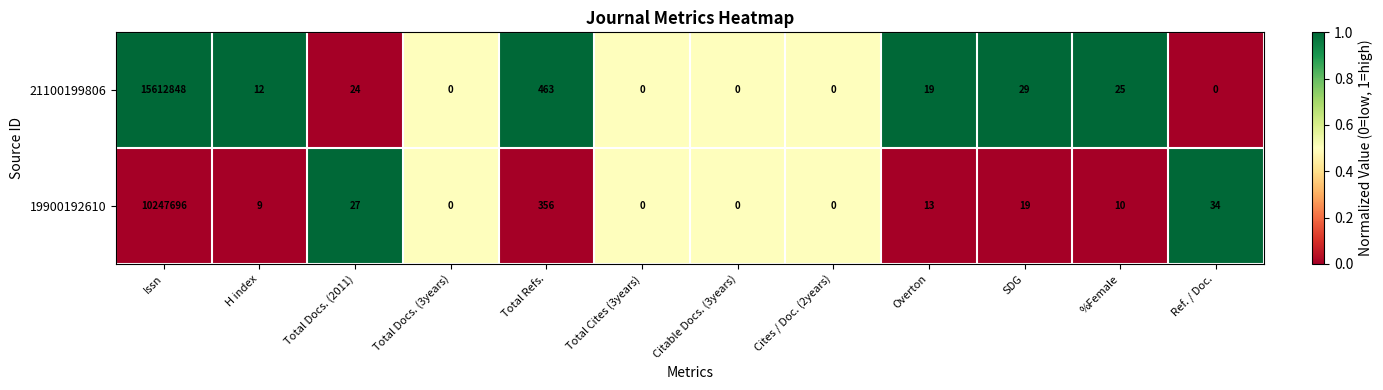

Reading right to left, list all the values displayed in this chart.

21100199806: 0	25	29	19	0	0	0	463	0	24	12	15612848
19900192610: 34	10	19	13	0	0	0	356	0	27	9	10247696